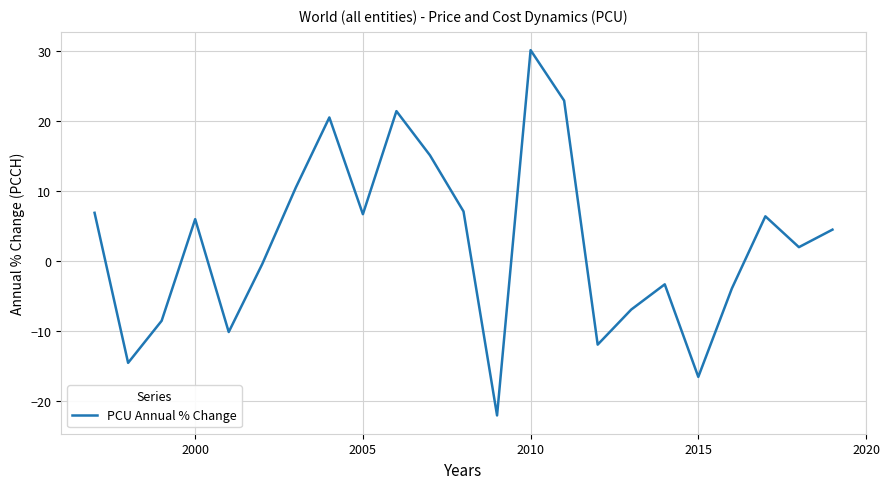

Does the chart have visible grid lines?

Yes